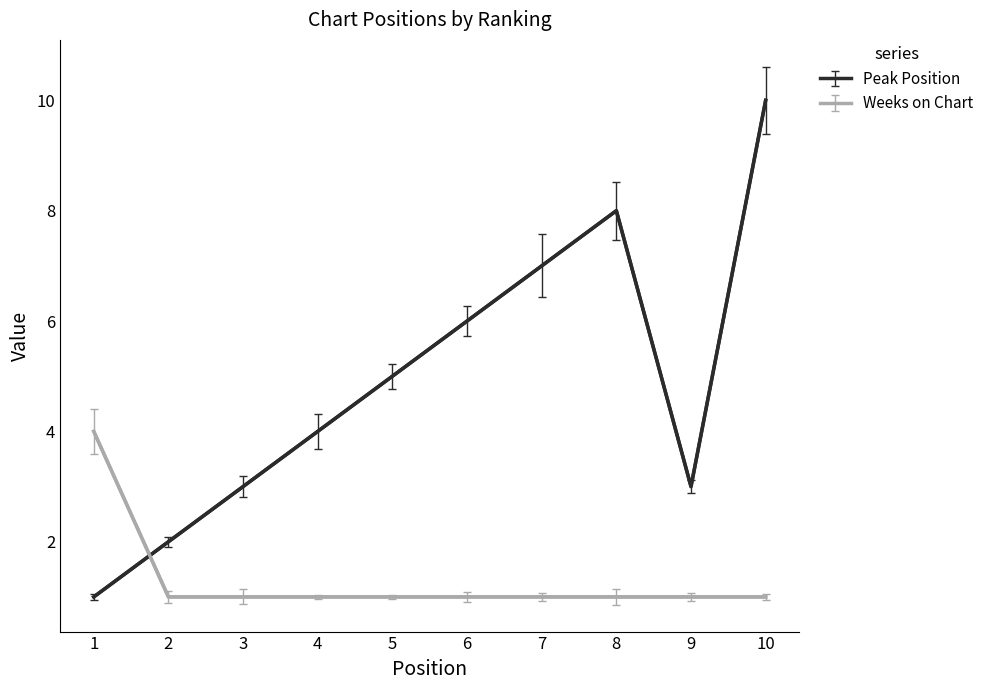

What is the greatest value displayed?

10